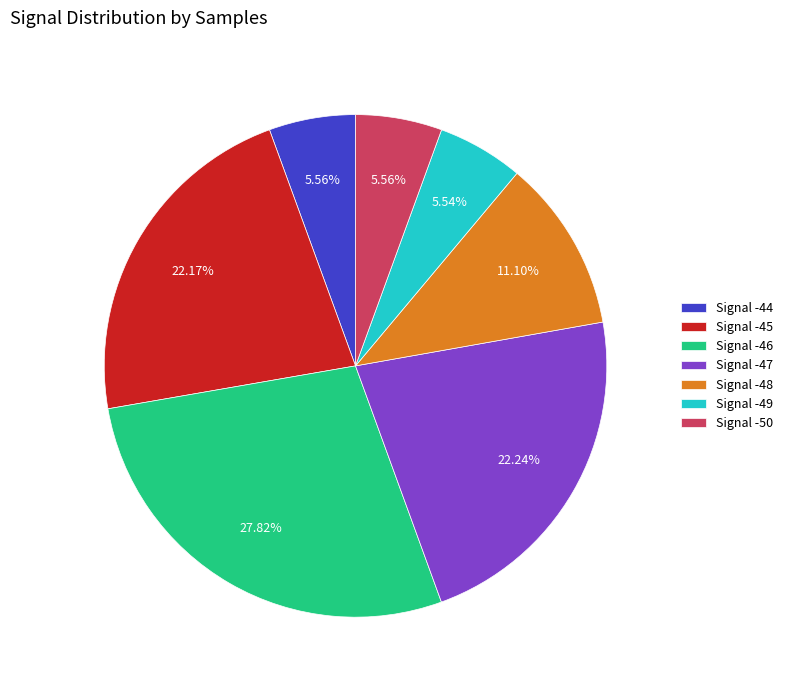

How many slices are in this pie chart?

7